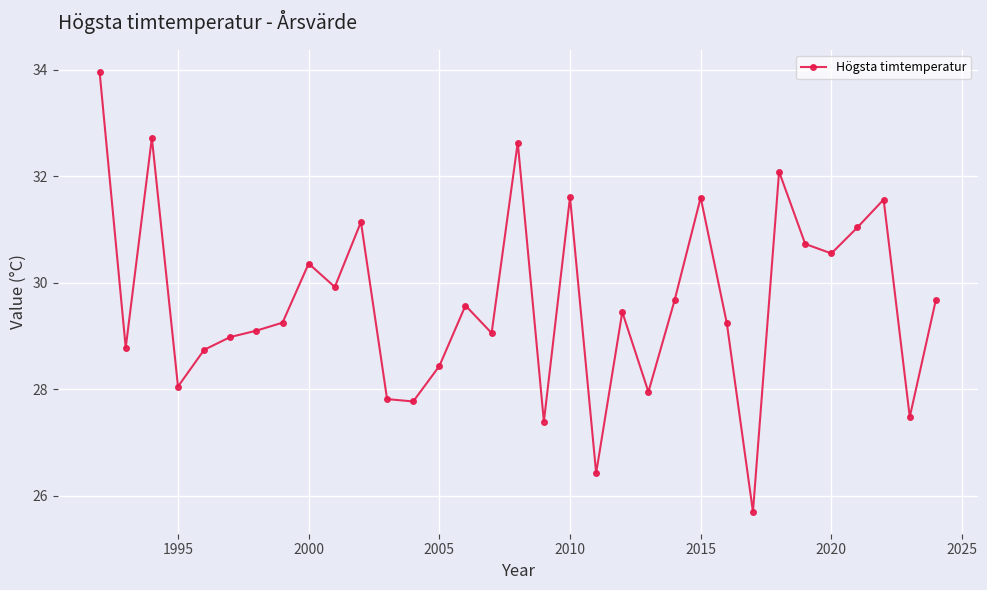

What is the value of the 24th point from the left?

31.6